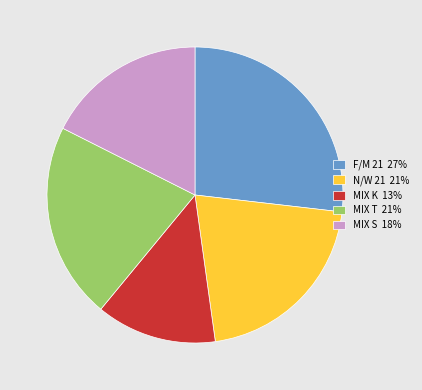

The MIX S slice represents 24% of the pie. True or false?

False